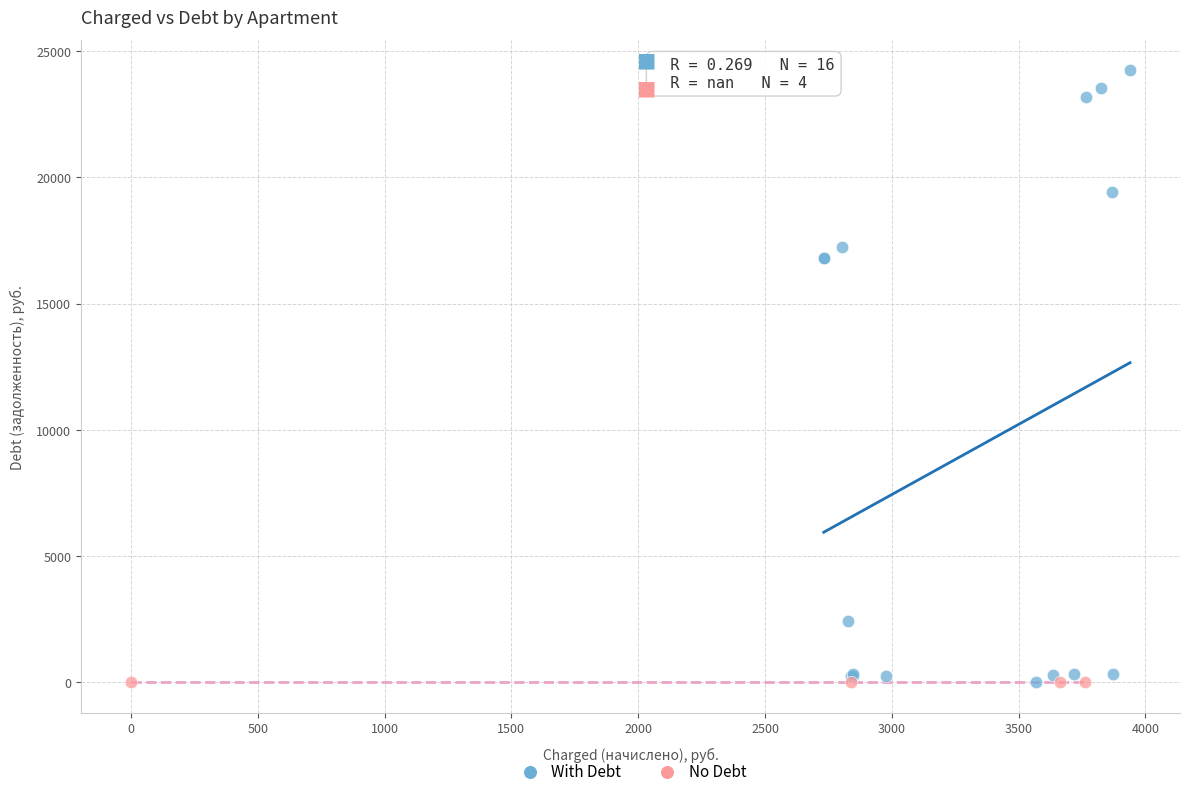

Which series reaches the maximum Y coordinate?

With Debt